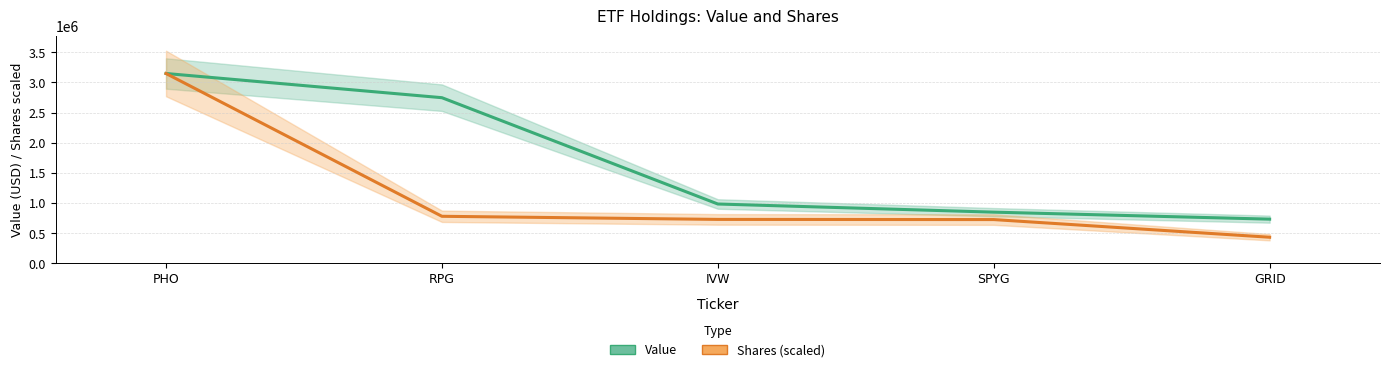

At which label does Value reach its peak?

PHO